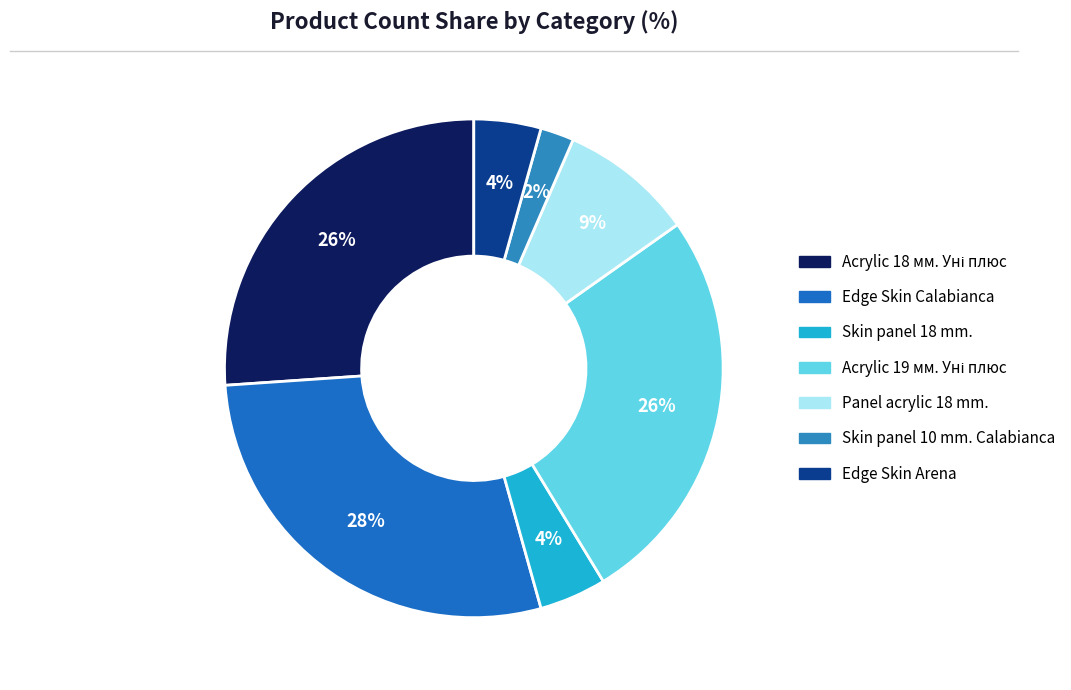

How many slices are in this pie chart?

7